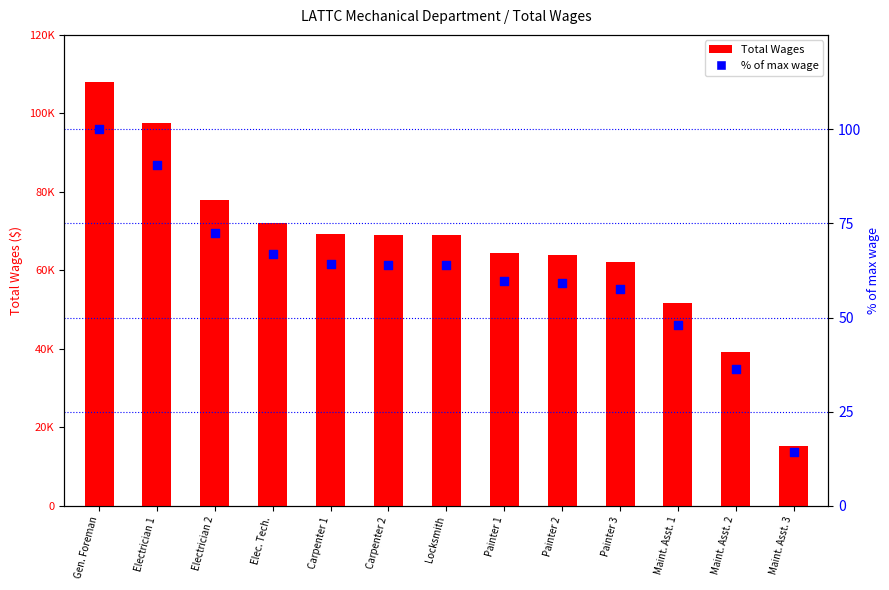

At how many categories does at least one series exceed 64704?

7